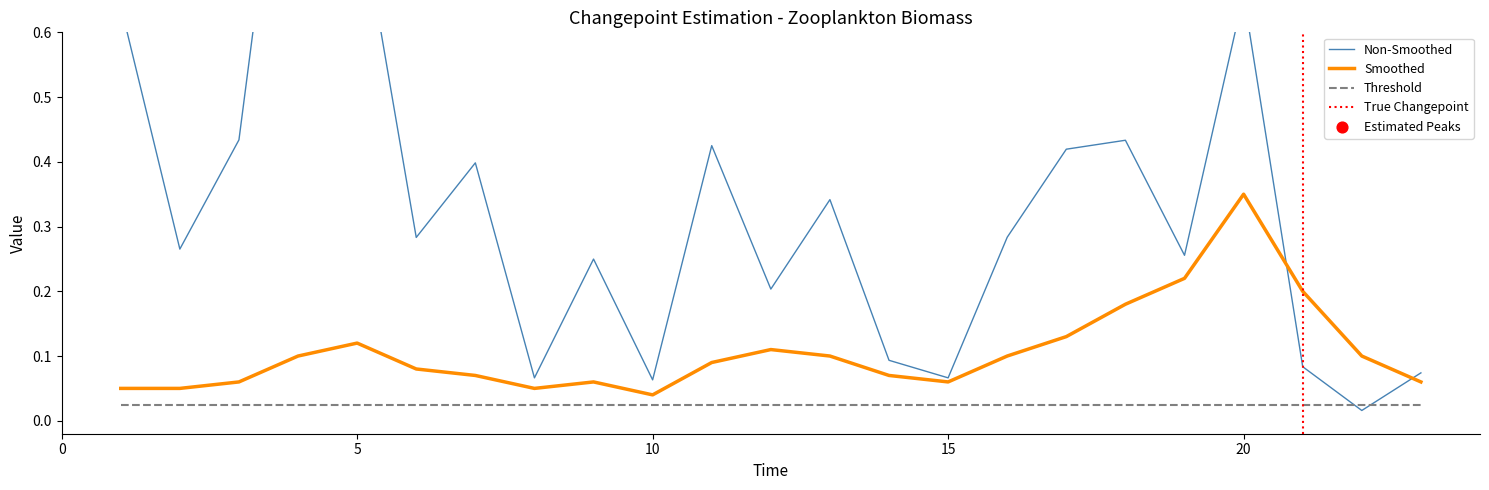

Is the value of Smoothed at 11 greater than the value of Non-Smoothed at 3?

No